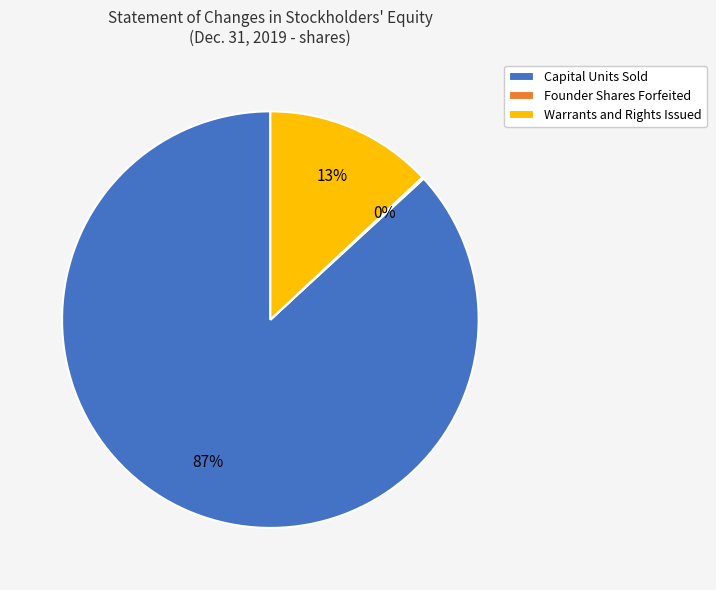

Do Capital Units Sold and Warrants and Rights Issued together represent more than half of the pie?

Yes